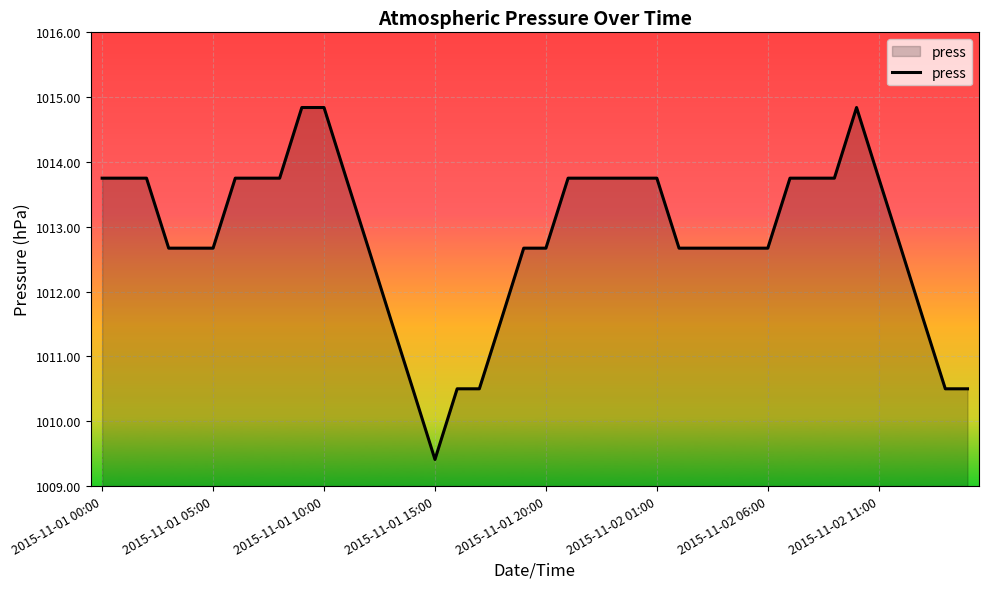

What is the minimum value shown in the chart?

1009.4